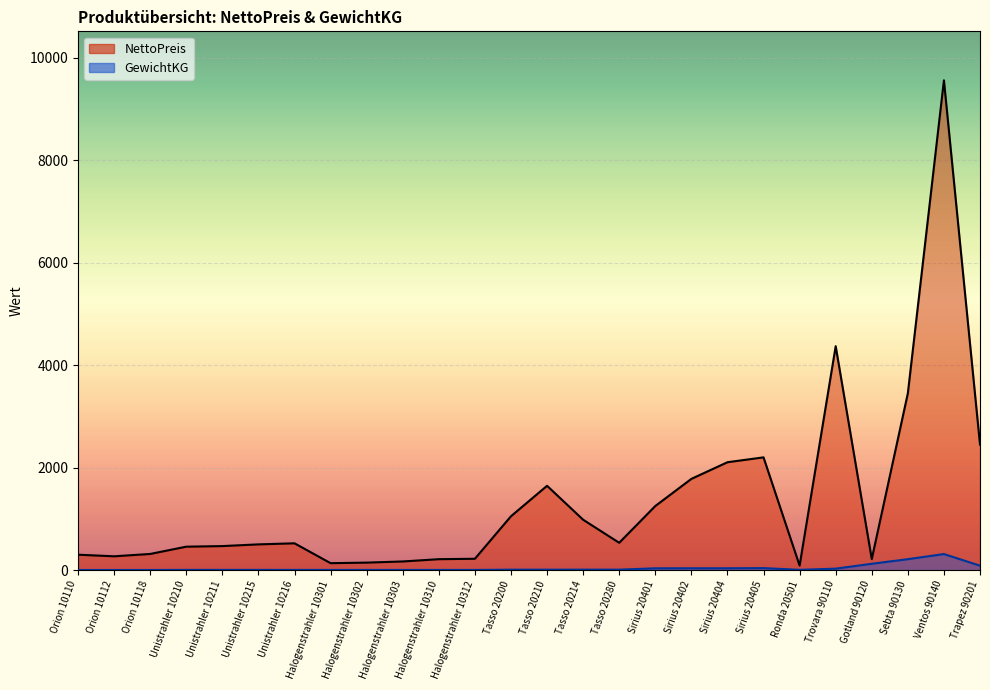

What are all the series names shown in the legend?

NettoPreis, GewichtKG